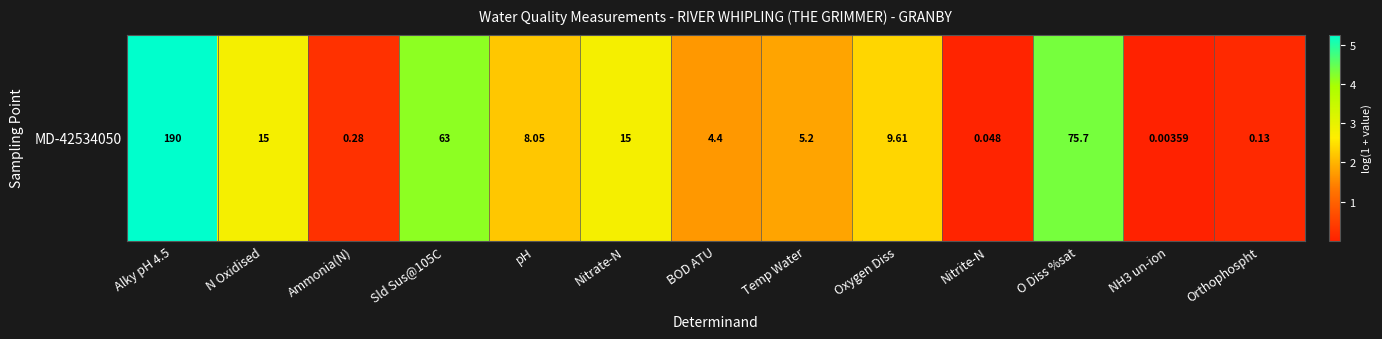

List the labels in order of value, smallest first.

NH3 un-ion, Nitrite-N, Orthophospht, Ammonia(N), BOD ATU, Temp Water, pH, Oxygen Diss, N Oxidised, Nitrate-N, Sld Sus@105C, O Diss %sat, Alky pH 4.5